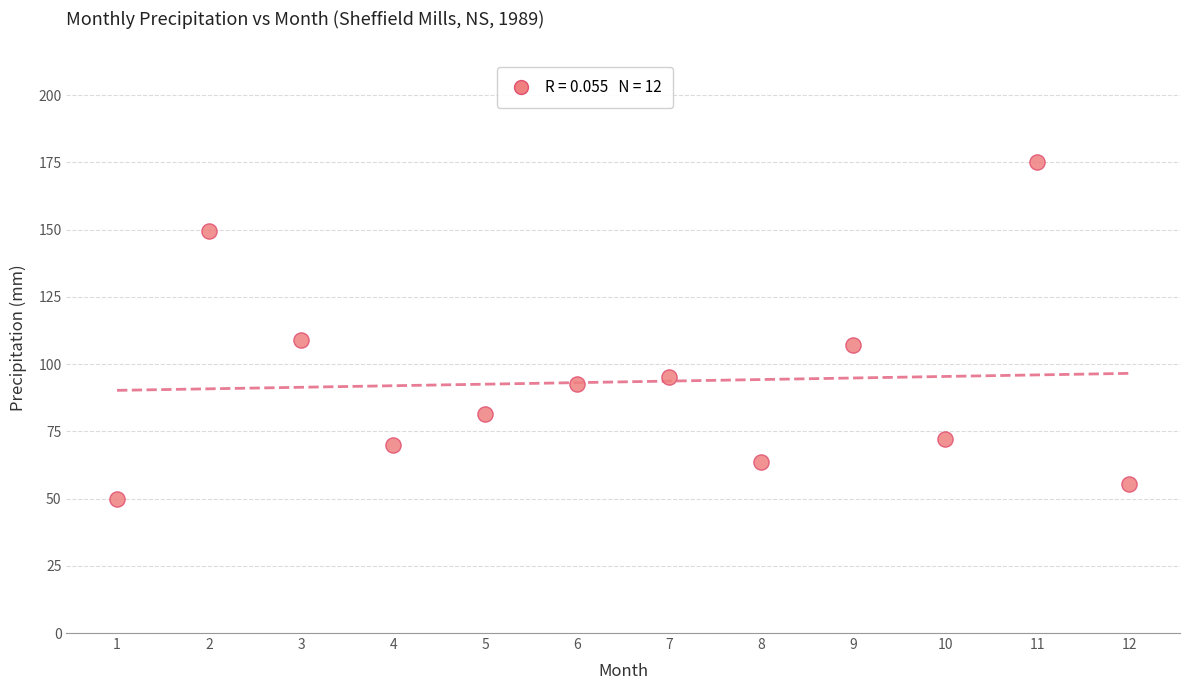

What is the average Y value?

93.4